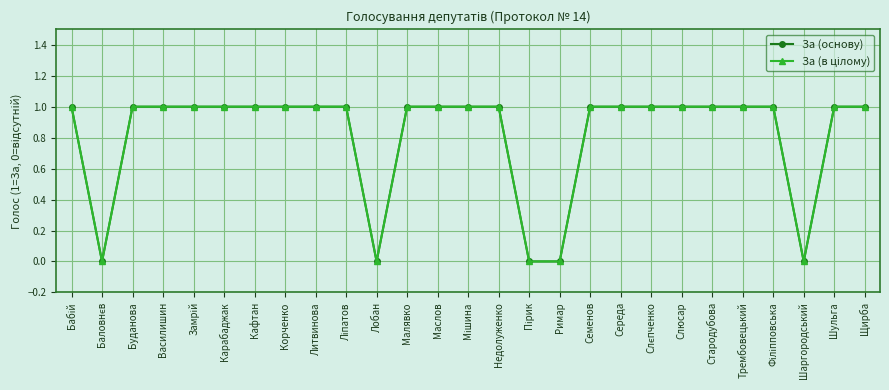

Reading left to right, extract all data points from this chart.

За (основу): Бабій=1	Баловнєв=0	Буданова=1	Василишин=1	Замрій=1	Карабаджак=1	Кафтан=1	Корченко=1	Литвинова=1	Ліпатов=1	Лобан=0	Малявко=1	Маслов=1	Мішина=1	Недолуженко=1	Пірик=0	Римар=0	Семенов=1	Середа=1	Слєпченко=1	Слюсар=1	Стародубова=1	Трембовецький=1	Філіпповська=1	Шаргородський=0	Шульга=1	Щирба=1
За (в цілому): Бабій=1	Баловнєв=0	Буданова=1	Василишин=1	Замрій=1	Карабаджак=1	Кафтан=1	Корченко=1	Литвинова=1	Ліпатов=1	Лобан=0	Малявко=1	Маслов=1	Мішина=1	Недолуженко=1	Пірик=0	Римар=0	Семенов=1	Середа=1	Слєпченко=1	Слюсар=1	Стародубова=1	Трембовецький=1	Філіпповська=1	Шаргородський=0	Шульга=1	Щирба=1